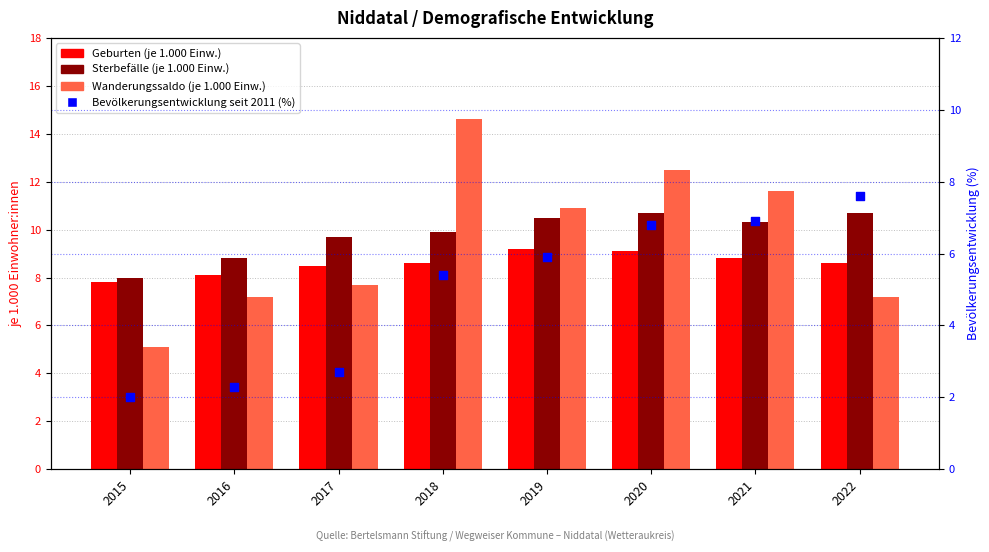

What is the total value across all series at 2019?

36.5